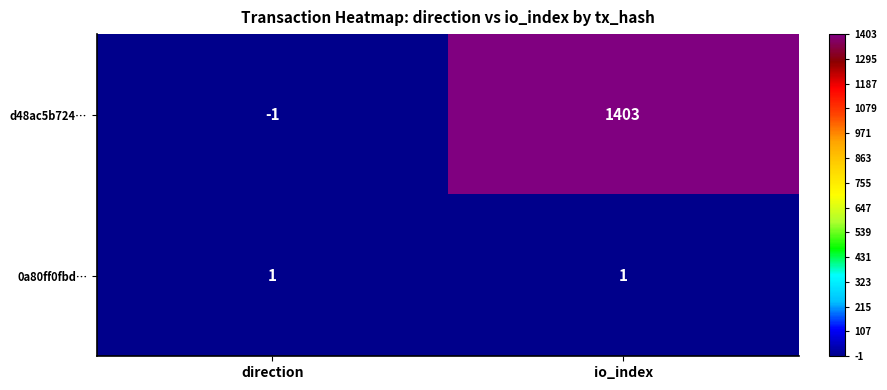

Reading left to right, extract all data points from this chart.

d48ac5b724…: direction=-1	io_index=1403
0a80ff0fbd…: direction=1	io_index=1